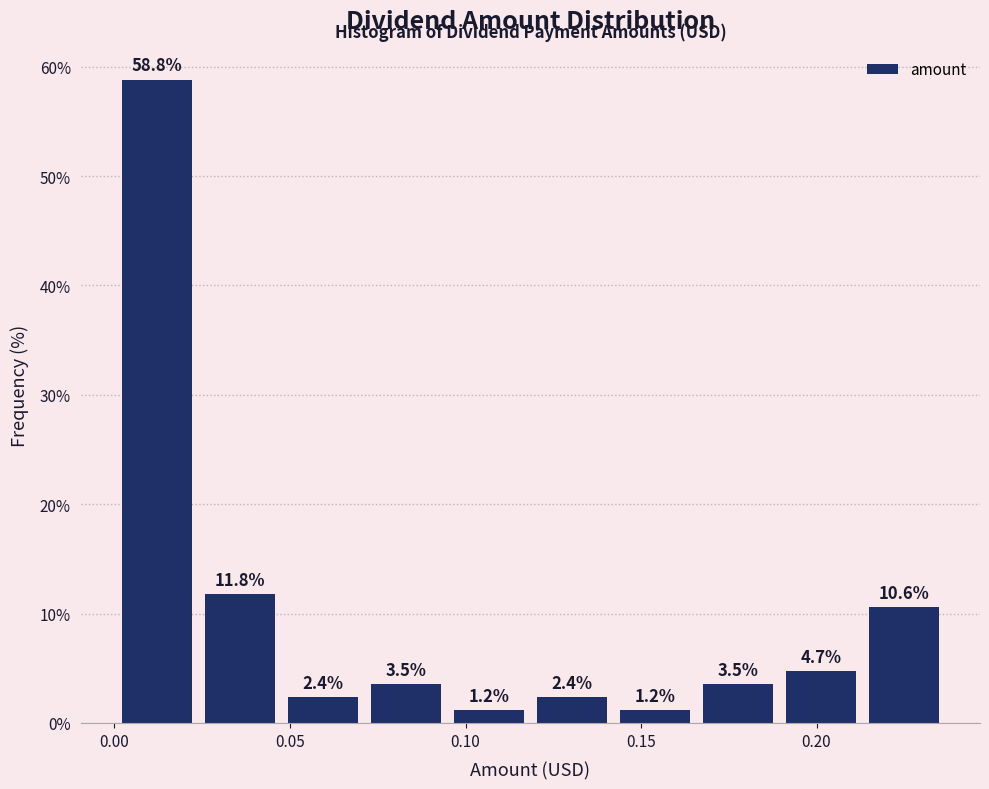

Reading left to right, transcribe this chart: for each bar, give the range it covers on the x-axis and its height. The bar edges are not printed on the chart, so give them approximately, as read against the axis.

0.000 to 0.025: 58.8
0.025 to 0.050: 11.8
0.050 to 0.070: 2.4
0.070 to 0.095: 3.5
0.095 to 0.120: 1.2
0.120 to 0.140: 2.4
0.140 to 0.165: 1.2
0.165 to 0.190: 3.5
0.190 to 0.215: 4.7
0.215 to 0.235: 10.6